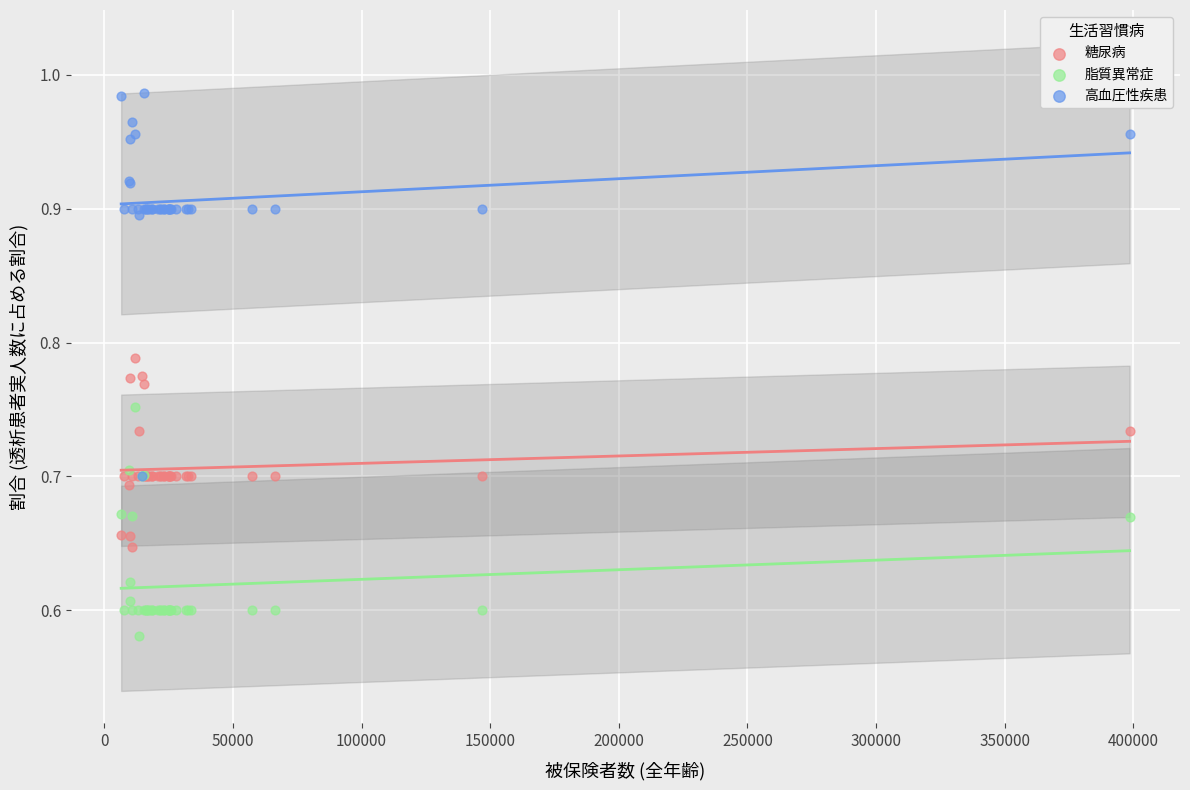

Which series contains the highest Y value?

高血圧性疾患